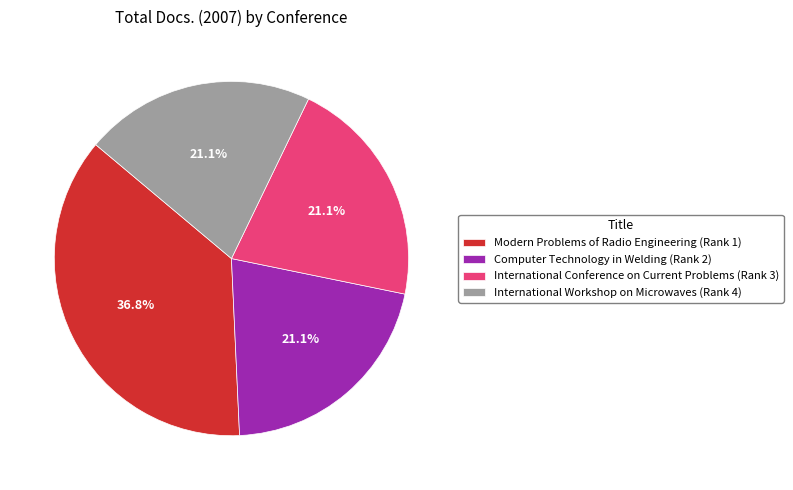

Which slice is the largest?

Modern Problems of Radio Engineering (Rank 1)